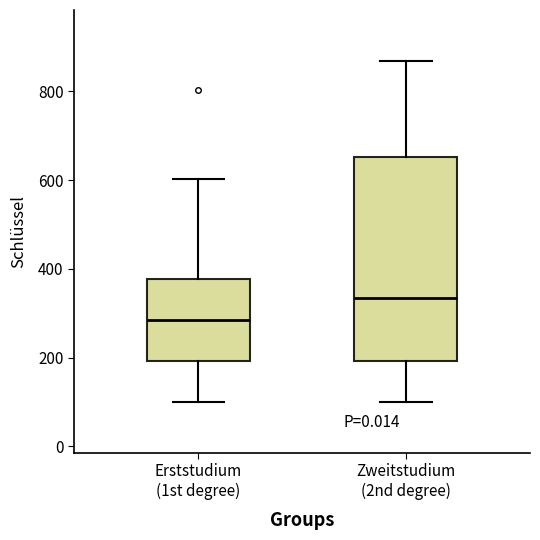

Reading left to right, transcribe this box plot: for each box, give where its median line is, the range the box spans, and where its two whiskers end, as read against the y-axis. The values are not printed on the chart, so give them approximately, as read against the axis.

Erststudium (1st degree): median 280, box 200 to 380, whiskers 100 to 600
Zweitstudium (2nd degree): median 340, box 200 to 660, whiskers 100 to 860